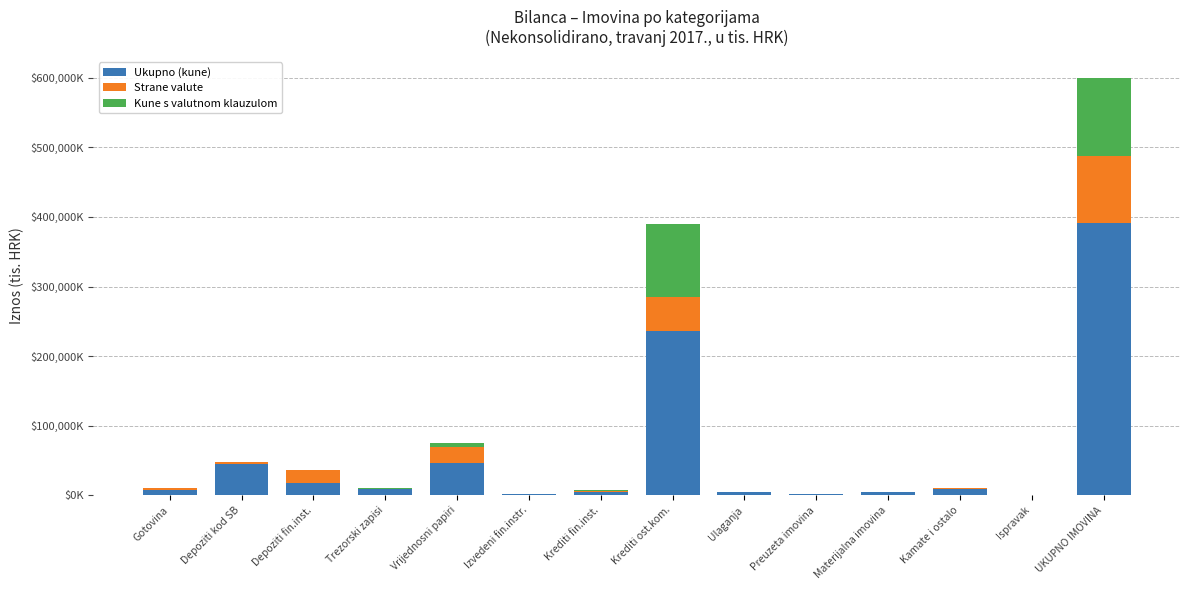

Are the bars grouped side by side (vs. stacked)?

No